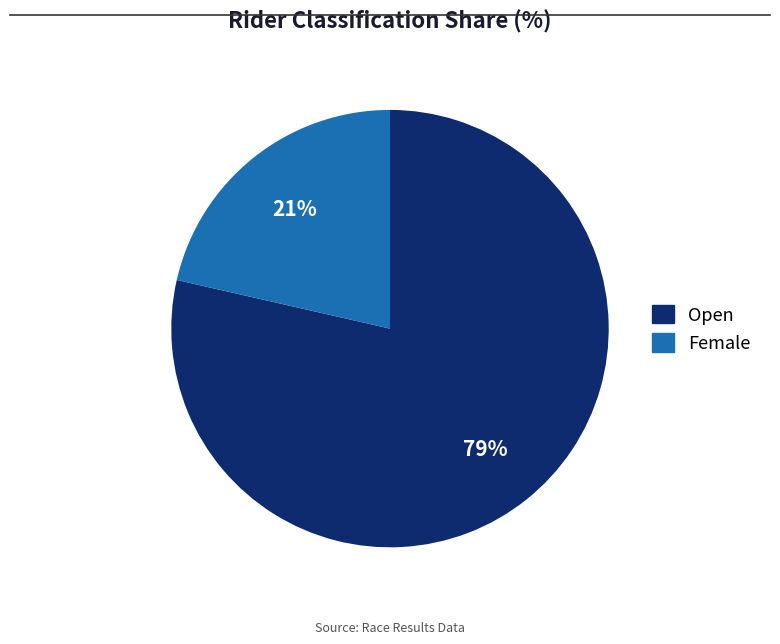

Do Open and Female together represent more than half of the pie?

Yes